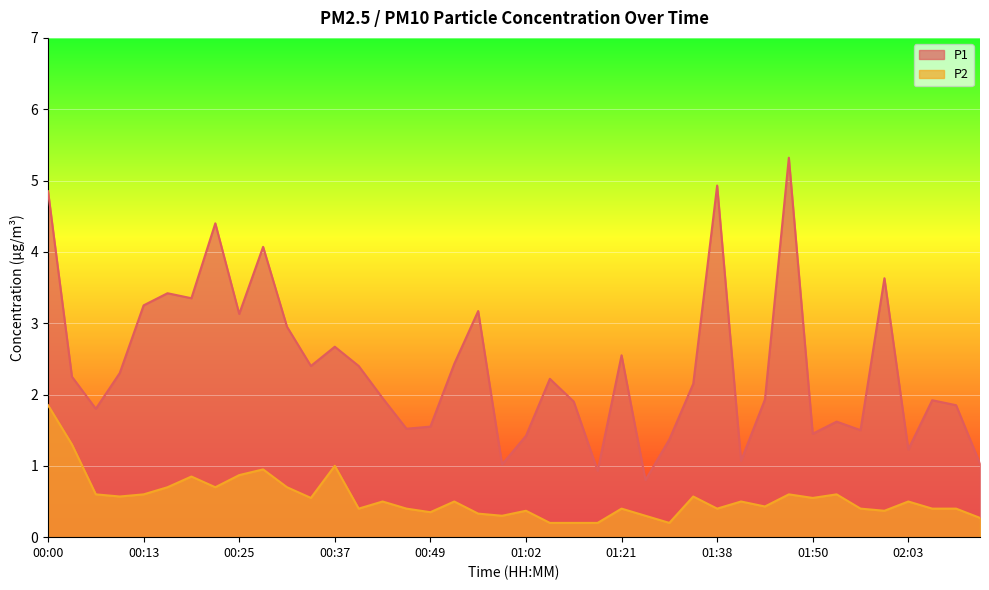

What is the difference between the P1 values at 00:46 and 02:09?

0.3